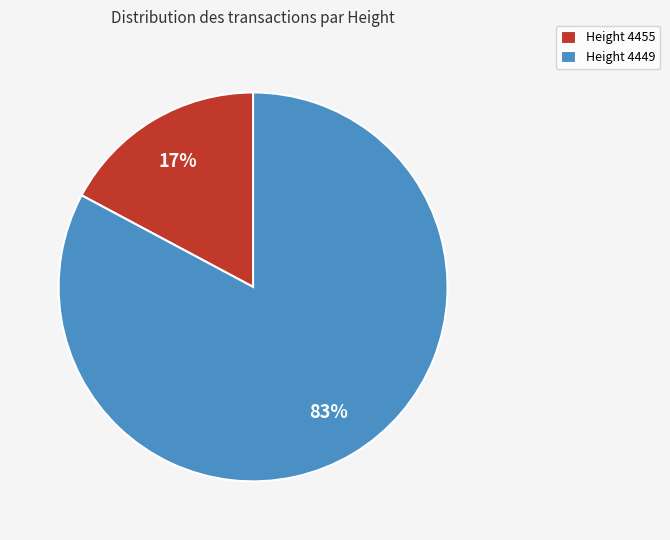

To the nearest percent, what is the combined percentage of Height 4449 and Height 4455?

100%